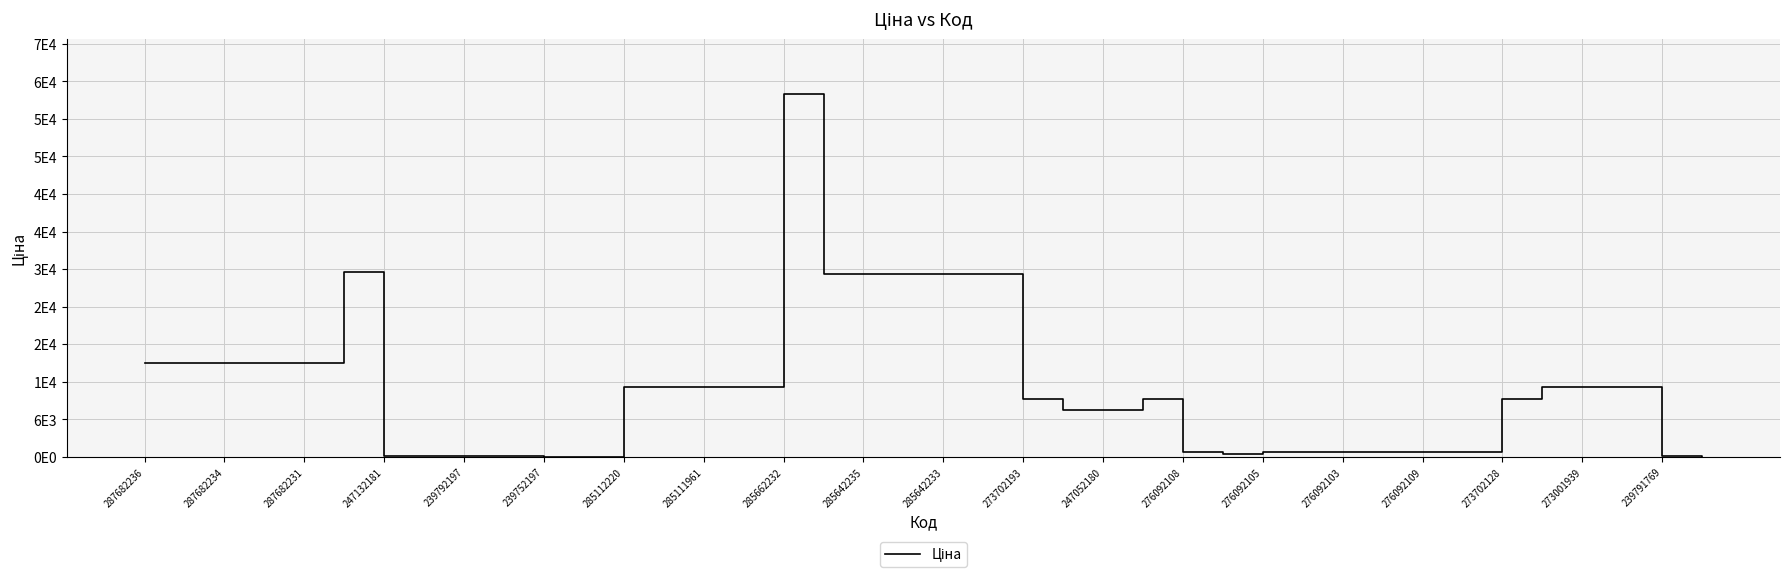

Does the chart display data point markers on the line(s)?

No